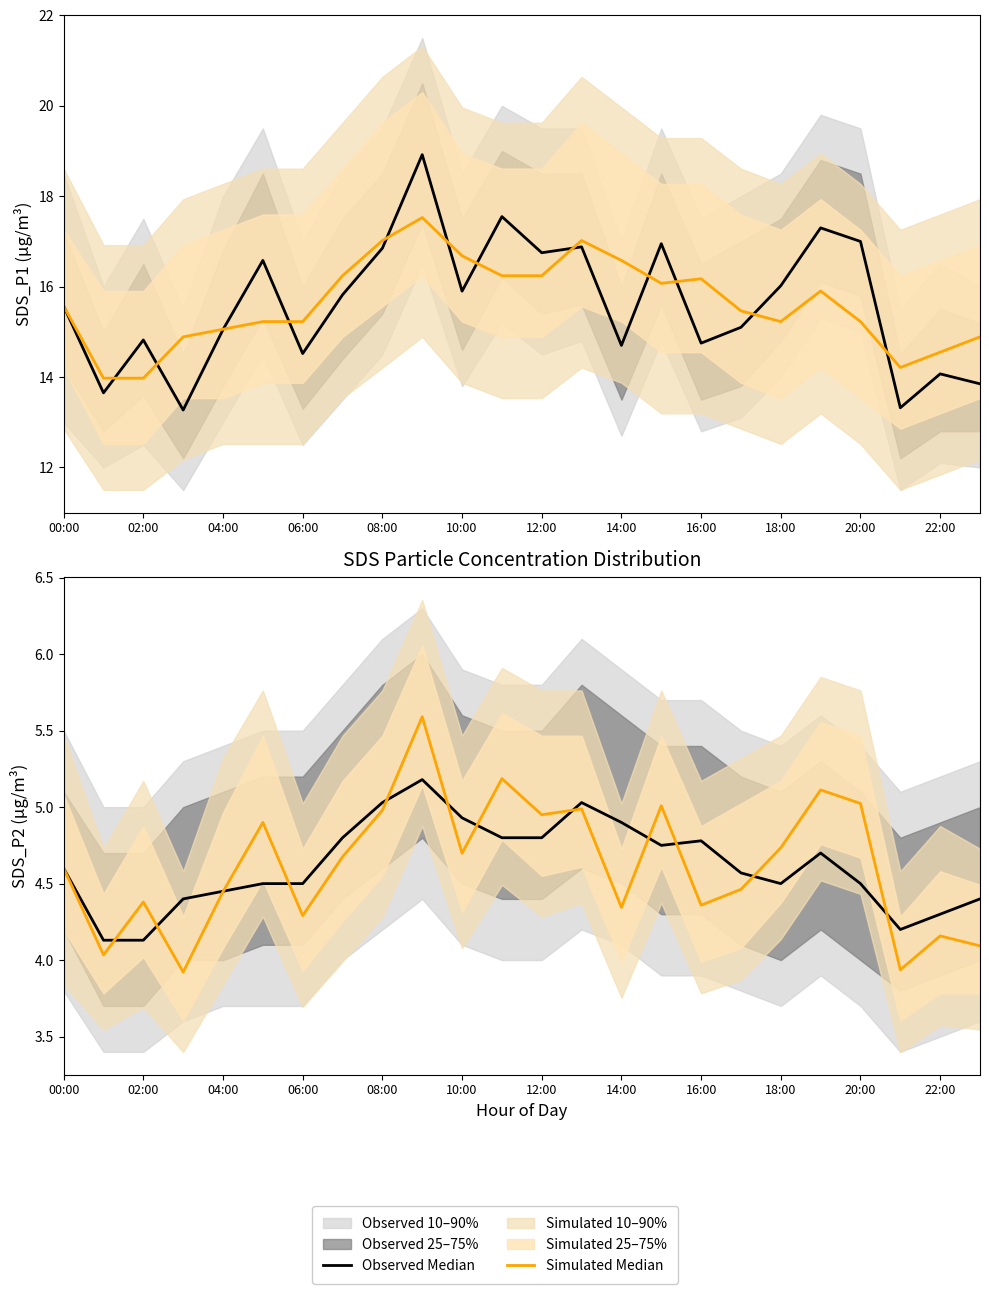

How many times do Simulated Median and Observed Median cross each other?

13